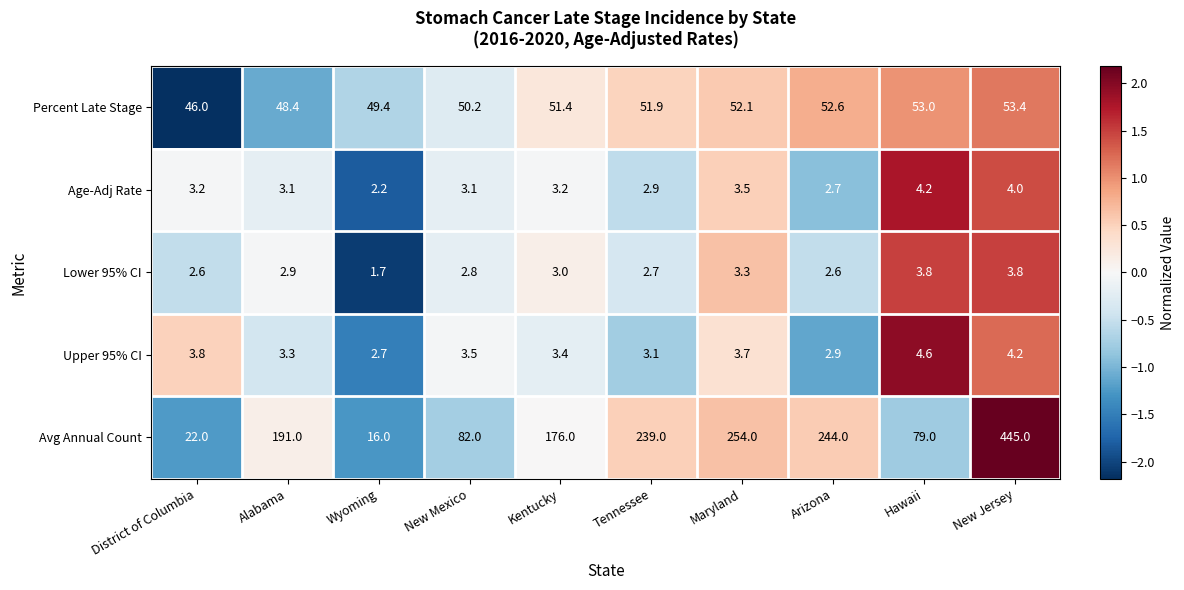

Which series changed the most between New Mexico and Kentucky?

Avg Annual Count